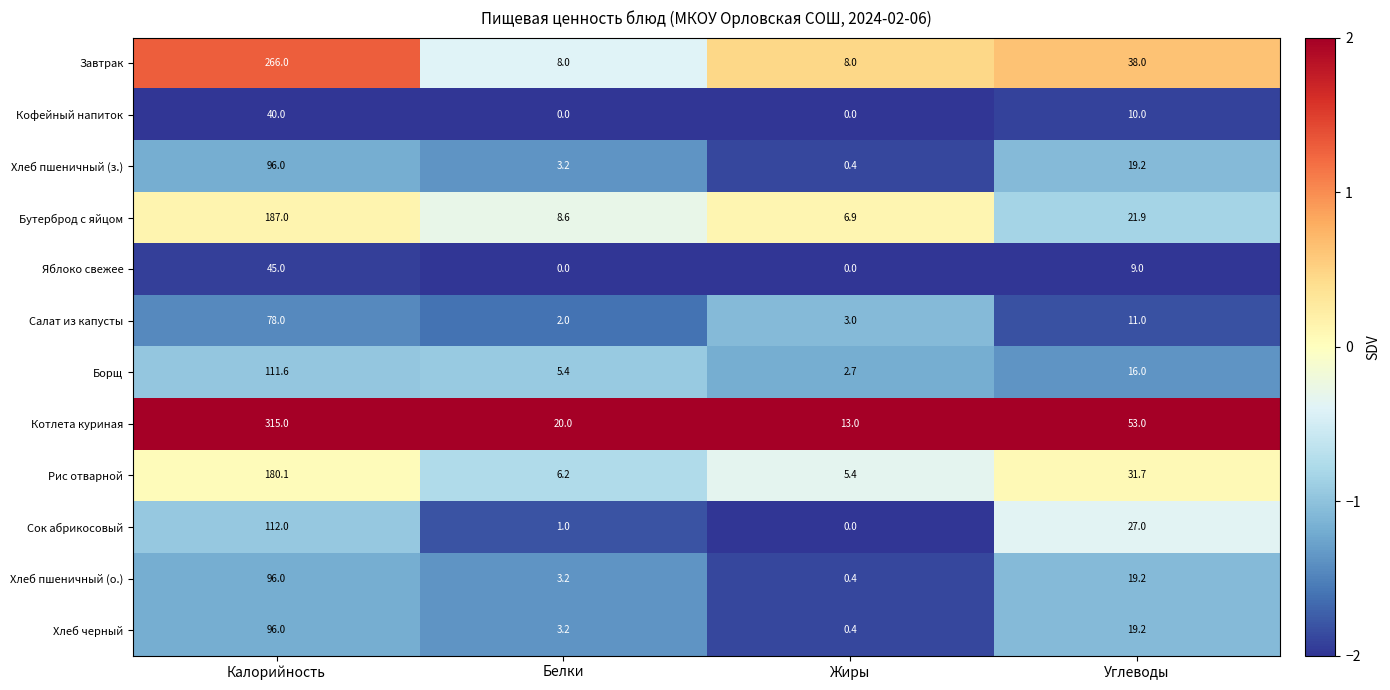

What is the difference between the Салат из капусты values at Жиры and Углеводы?

8.0